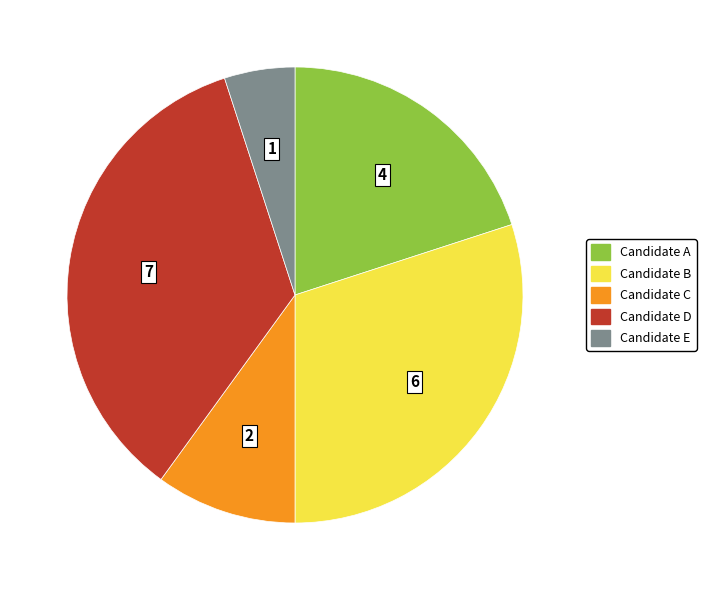

Between Candidate E and Candidate A, which is larger?

Candidate A